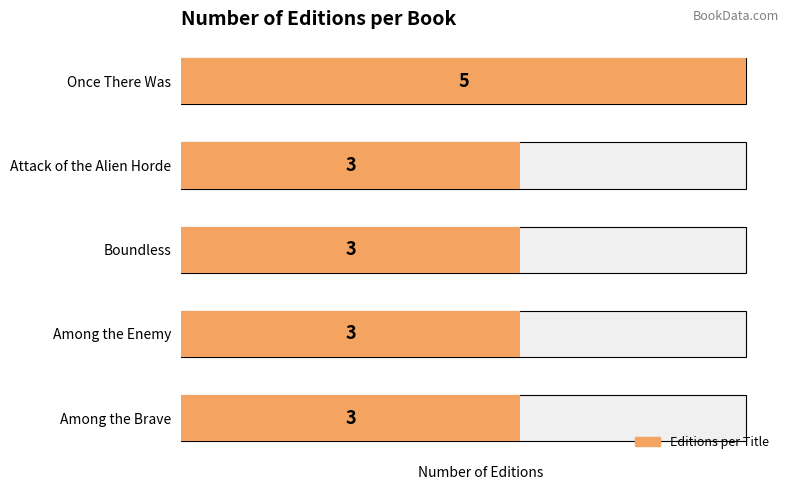

What is the approximate value at Once There Was?

5